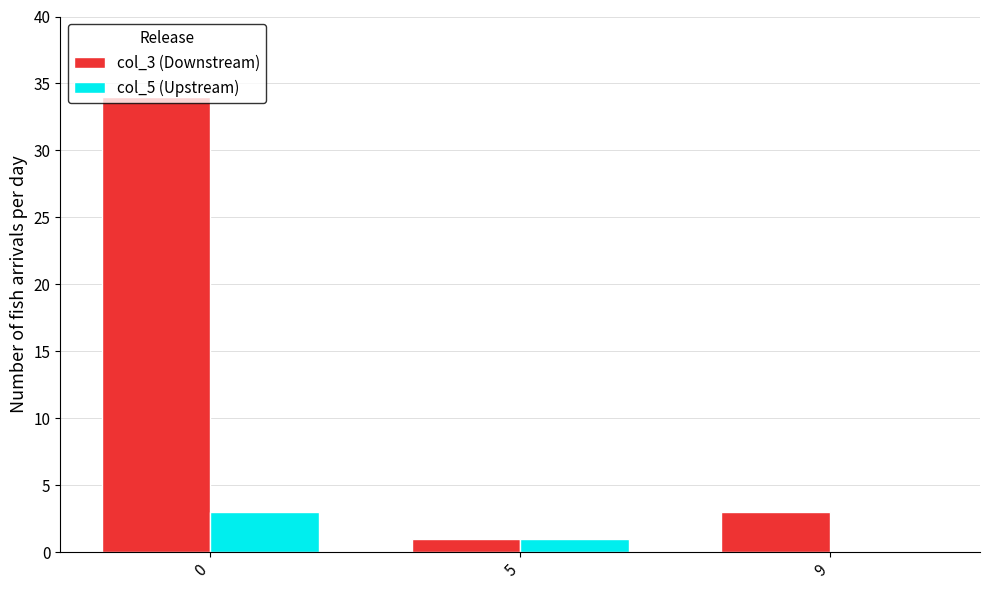

Which series has the widest spread of values?

col_3 (Downstream)